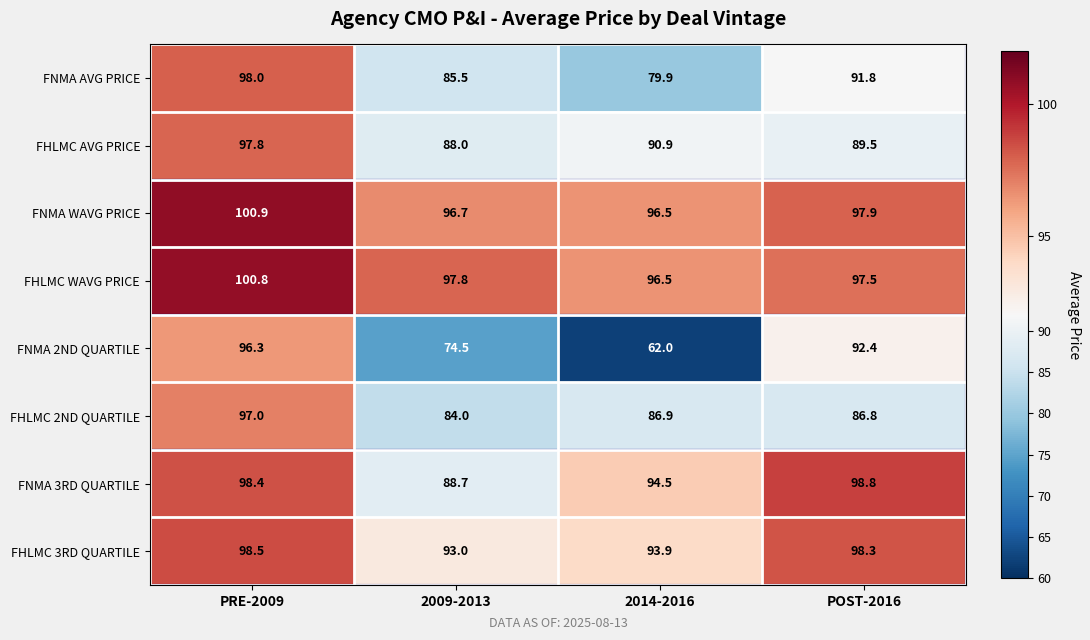

At which category is the sum across all series the highest?

PRE-2009